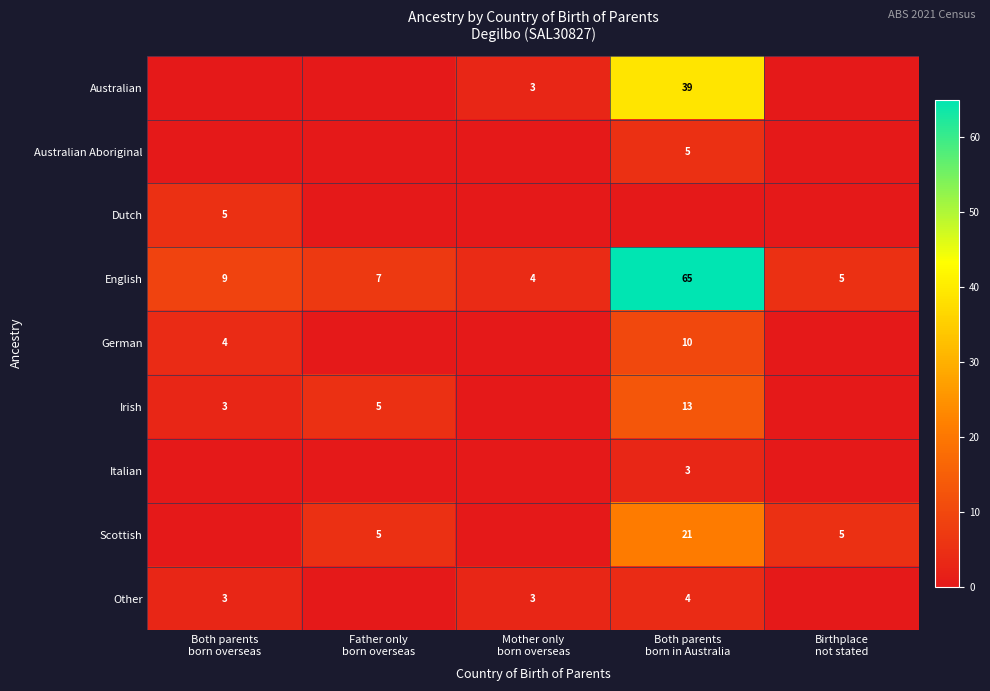

What is the average value of the English series?

18